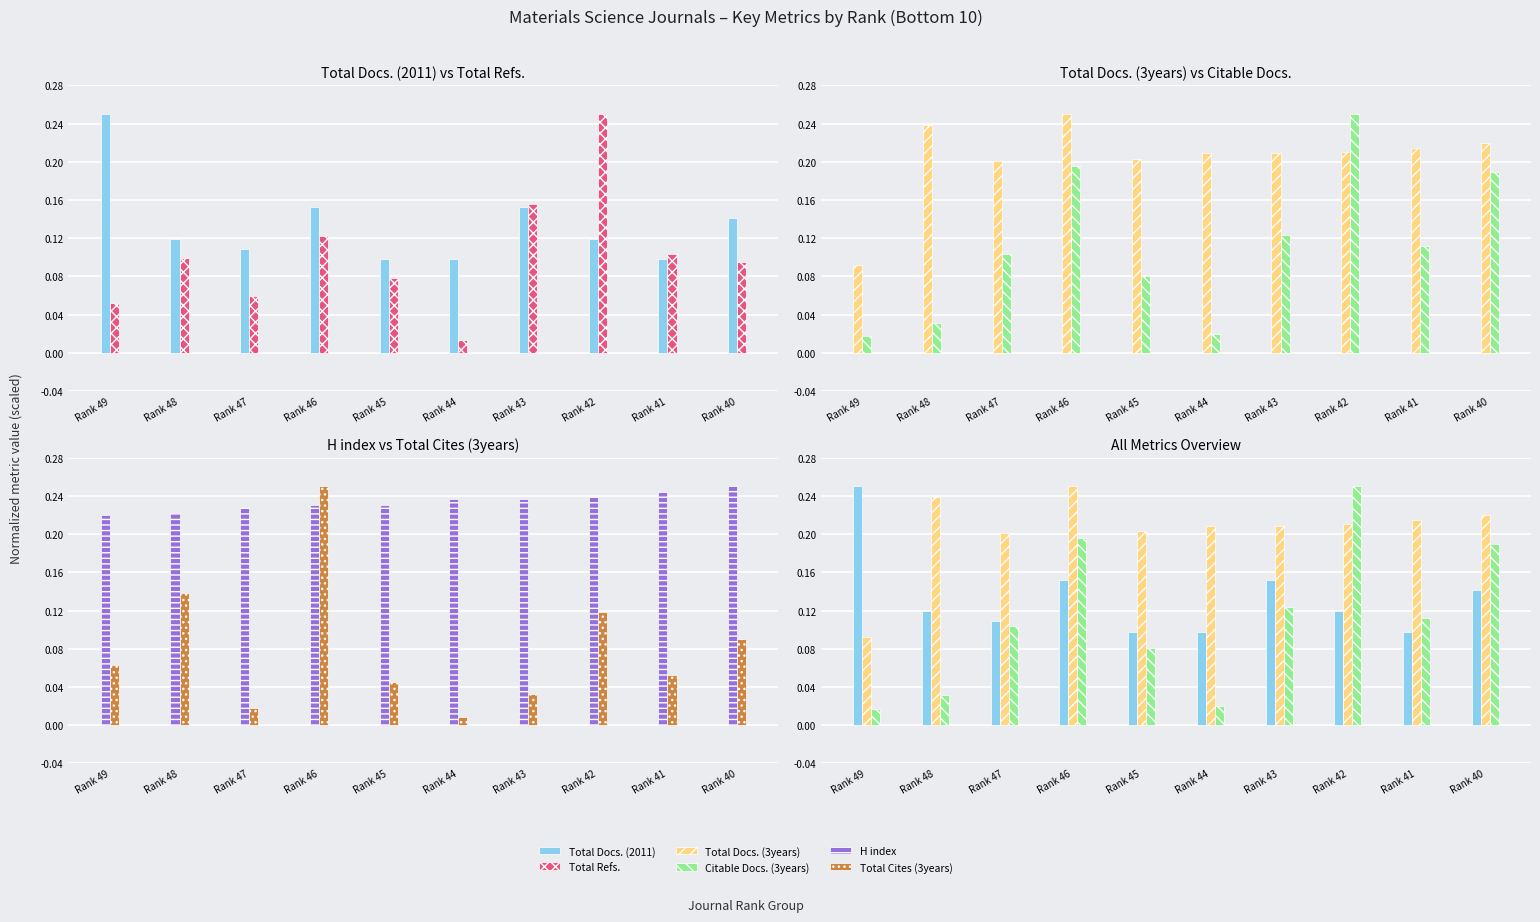

Reading right to left, transcribe all the data shown in this chart.

Total Docs. (2011): 0.1	0.1	0.1	0.2	0.1	0.1	0.2	0.1	0.1	0.2
Total Refs.: 0.1	0.1	0.2	0.2	0.0	0.1	0.1	0.1	0.1	0.1
Total Docs. (3years): 0.2	0.2	0.2	0.2	0.2	0.2	0.2	0.2	0.2	0.1
Citable Docs. (3years): 0.2	0.1	0.2	0.1	0.0	0.1	0.2	0.1	0.0	0.0
H index: 0.2	0.2	0.2	0.2	0.2	0.2	0.2	0.2	0.2	0.2
Total Cites (3years): 0.1	0.1	0.1	0.0	0.0	0.0	0.2	0.0	0.1	0.1